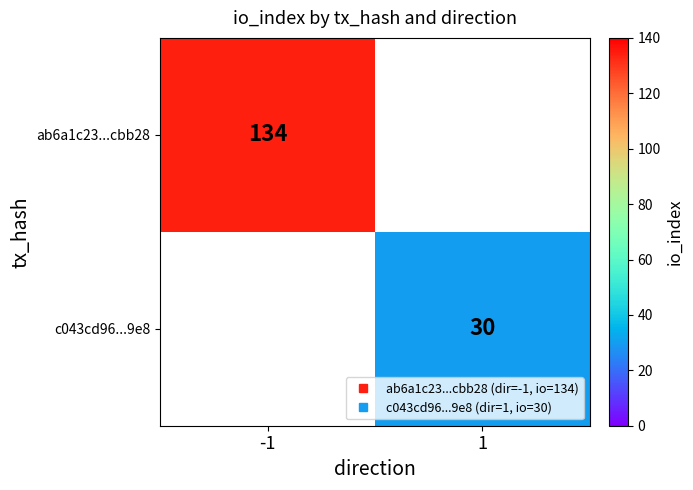

Which series has the largest range (max minus min)?

ab6a1c23...cbb28